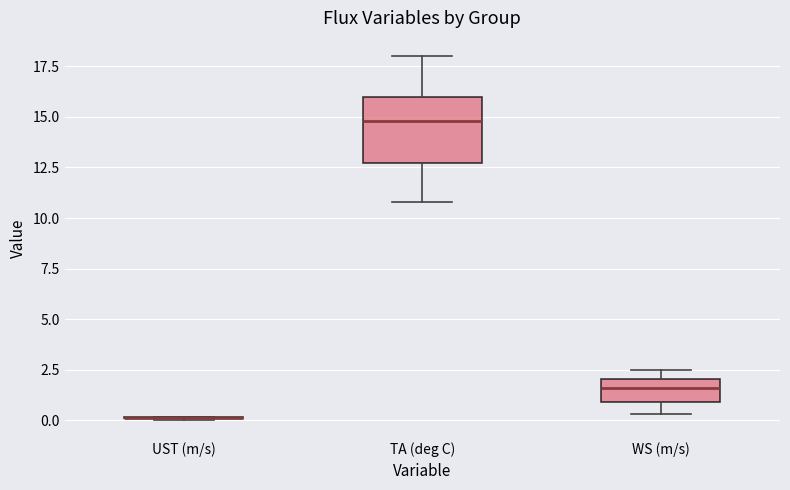

Reading left to right, transcribe this box plot: for each box, give where its median line is, the range the box spans, and where its two whiskers end, as read against the y-axis. The values are not printed on the chart, so give them approximately, as read against the axis.

UST (m/s): box collapsed to a line at 0.0, whiskers 0.0 to 0.0
TA (deg C): median 15.0, box 12.5 to 16.0, whiskers 11.0 to 18.0
WS (m/s): median 1.5, box 1.0 to 2.0, whiskers 0.5 to 2.5